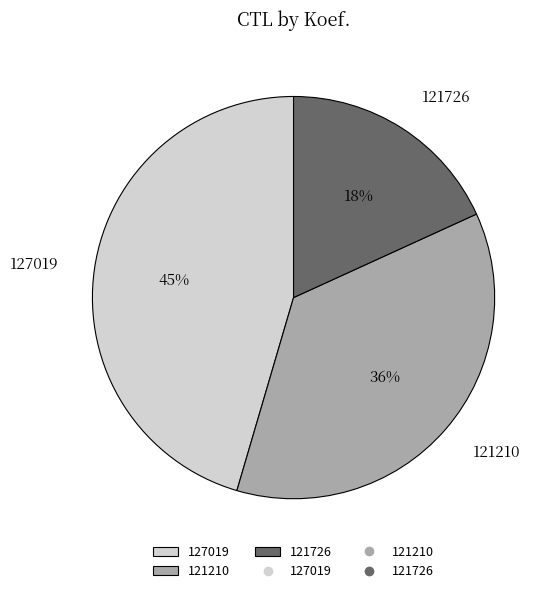

To the nearest percent, what is the combined percentage of 121726 and 127019?

64%